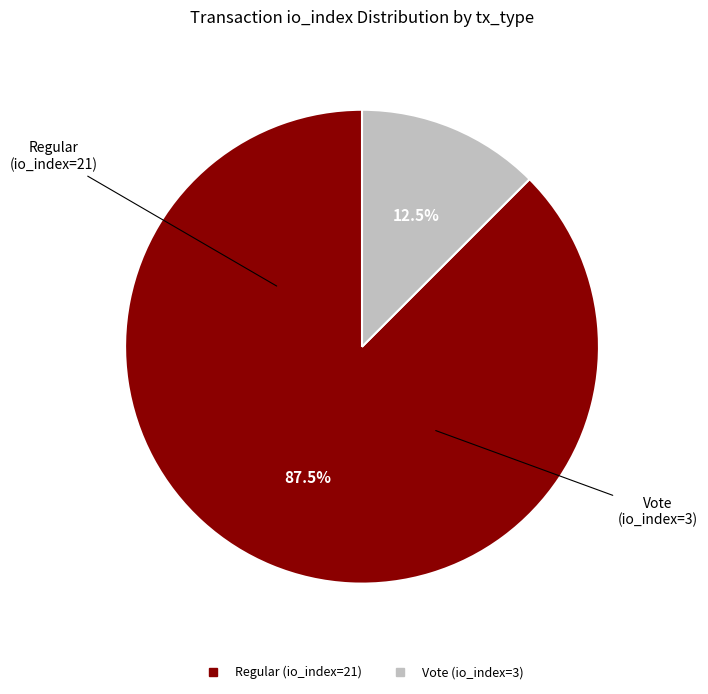

What is the smallest slice in the pie chart?

Vote (io_index=3)